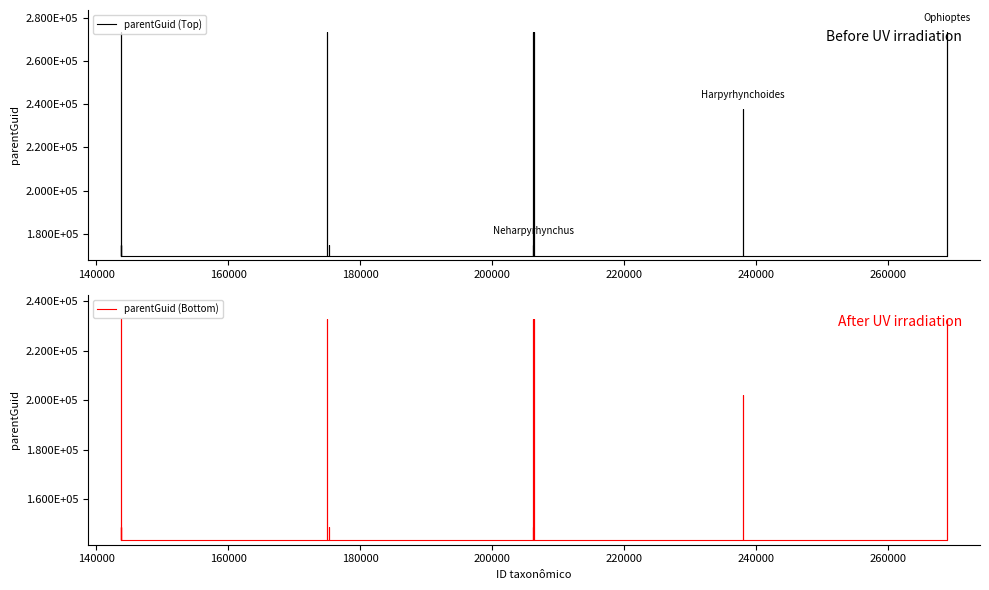

Reading left to right, transcribe all the data shown in this chart.

parentGuid (Top): 169845	174845	169845	169845	174845	169845	169845	273734	169845	169845	273734	169845	169845	174845	169845	169845	174845	169845	169845	273734	169845	169845	273734	169845	169845	237967	169845	169845	273734	169845
parentGuid (Bottom): 143618	148618	143618	143618	148618	143618	143618	232673	143618	143618	232673	143618	143618	148618	143618	143618	148618	143618	143618	232673	143618	143618	232673	143618	143618	202271	143618	143618	232673	143618